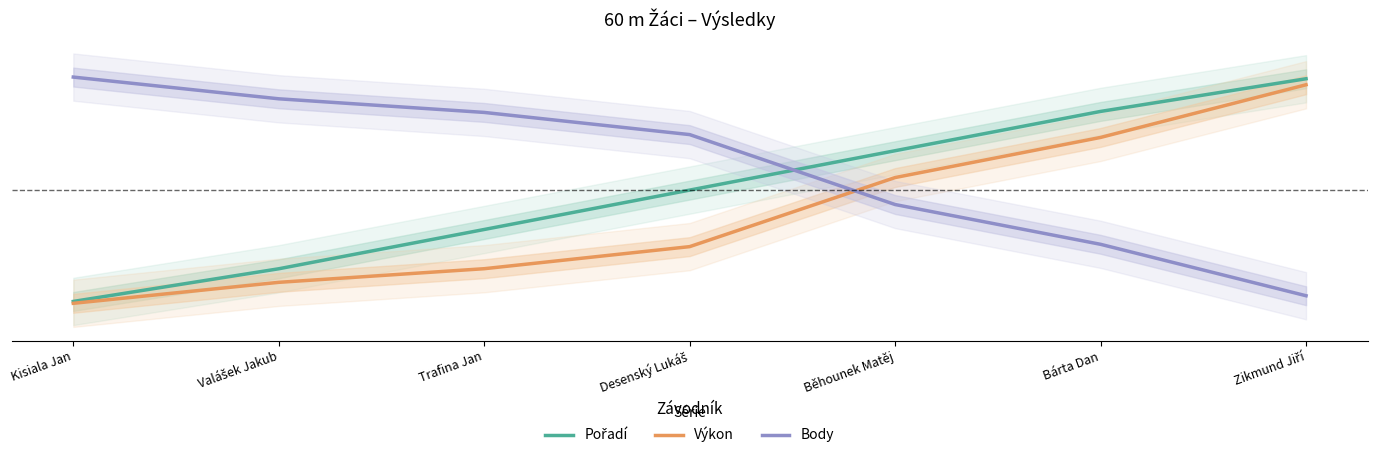

Reading left to right, extract all data points from this chart.

Pořadí: Kisiala Jan=0.0	Valášek Jakub=0.2	Trafina Jan=0.3	Desenský Lukáš=0.5	Běhounek Matěj=0.7	Bárta Dan=0.8	Zikmund Jiří=1.0
Výkon: Kisiala Jan=0.0	Valášek Jakub=0.1	Trafina Jan=0.2	Desenský Lukáš=0.3	Běhounek Matěj=0.6	Bárta Dan=0.7	Zikmund Jiří=0.9
Body: Kisiala Jan=1.0	Valášek Jakub=0.9	Trafina Jan=0.8	Desenský Lukáš=0.7	Běhounek Matěj=0.4	Bárta Dan=0.3	Zikmund Jiří=0.1